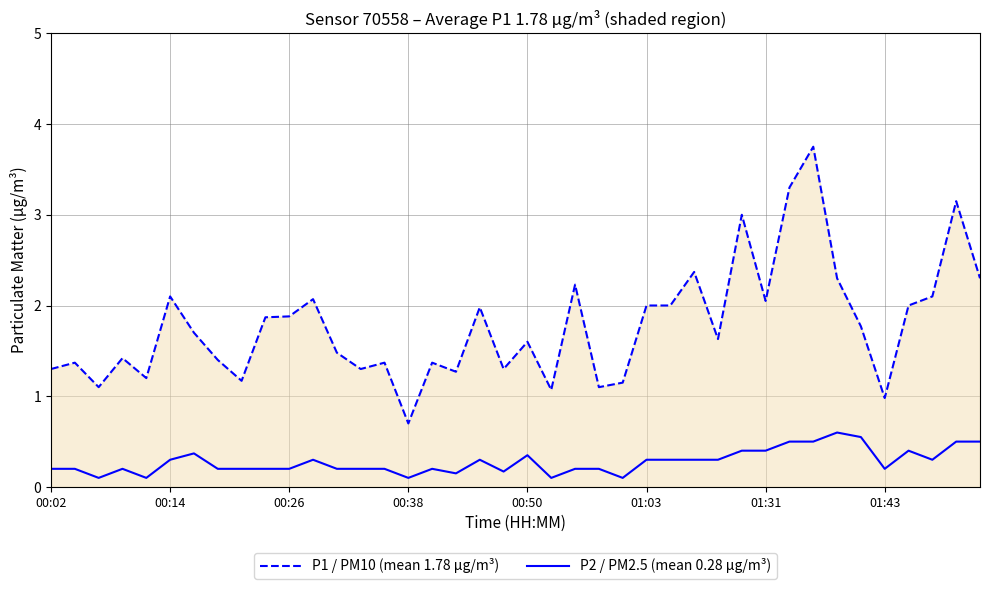

Which series has the largest total across all categories?

P1 / PM10 (mean 1.78 µg/m³)